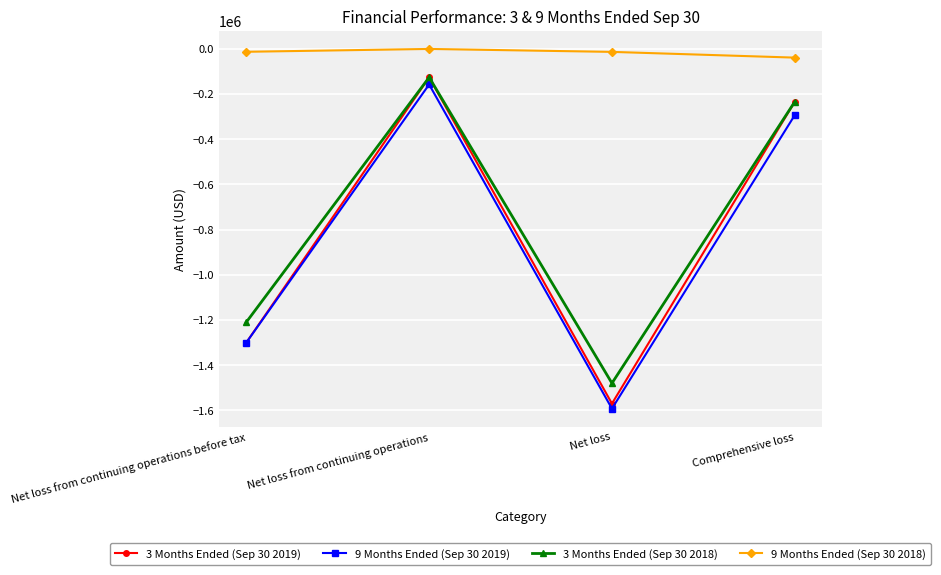

Which series has the widest spread of values?

3 Months Ended (Sep 30 2019)